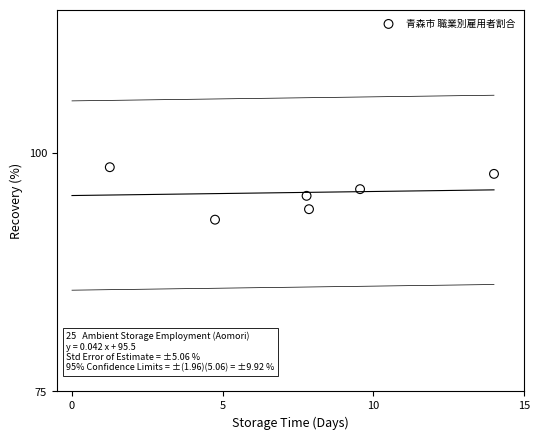

What is the average Y value?

95.9